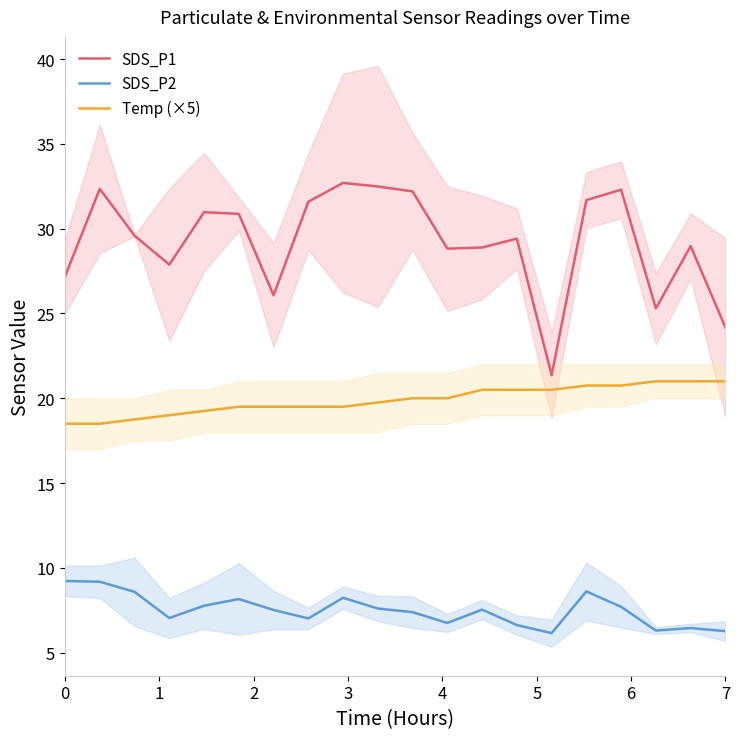

True or false: SDS_P1 and SDS_P2 intersect in this chart.

False